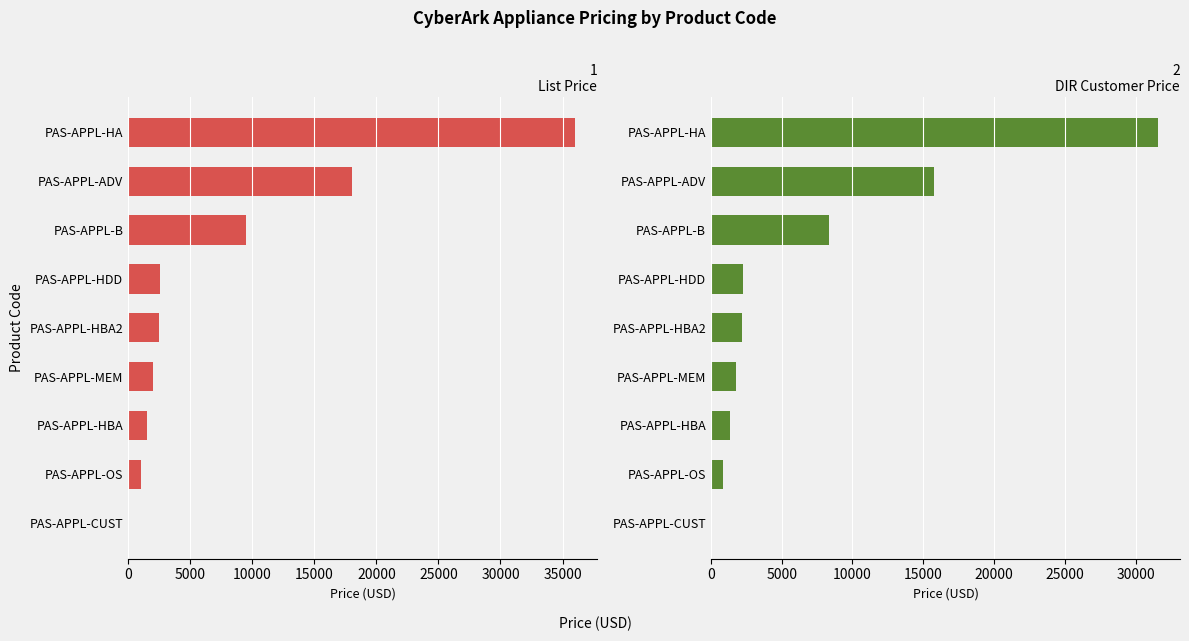

What is the maximum value for List Price?

36000.0